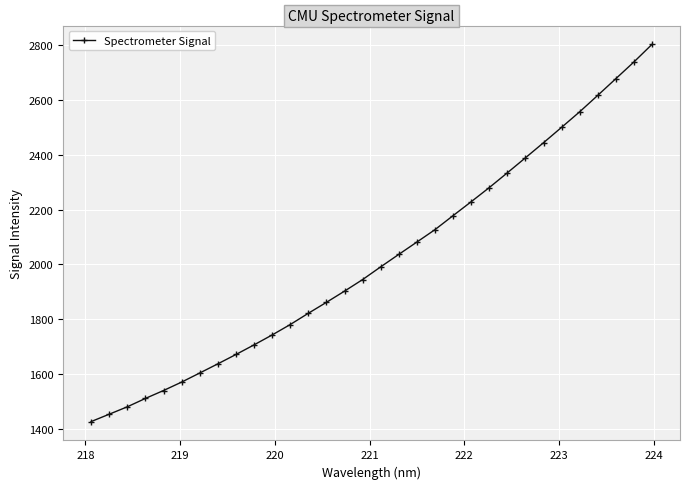

What is the value of the 5th point from the left?

1541.2